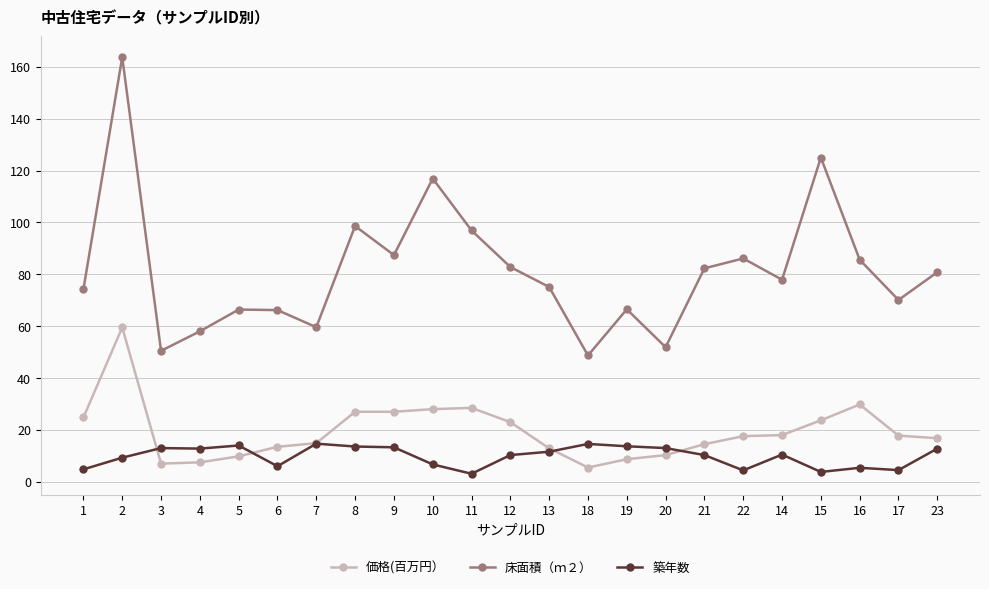

What is the label of the 23rd point from the right?

1